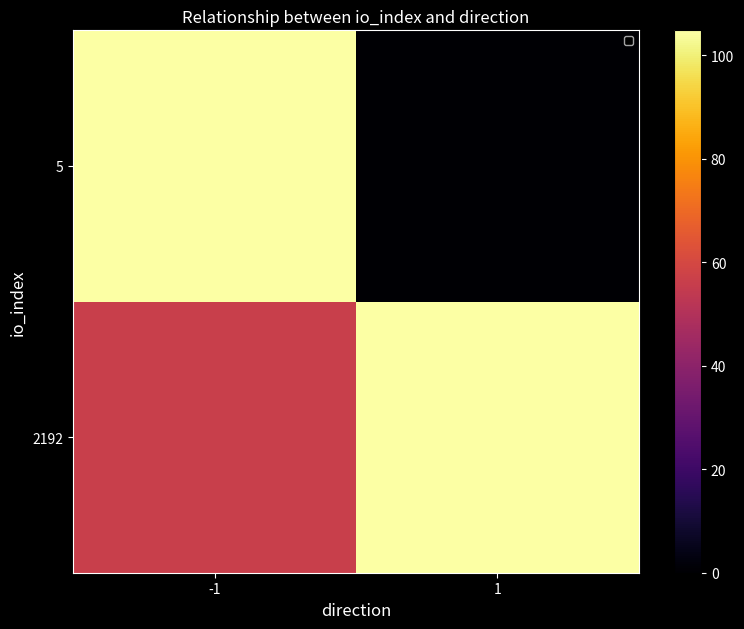

What is the spread (max minus min) of values at -1?

48.4